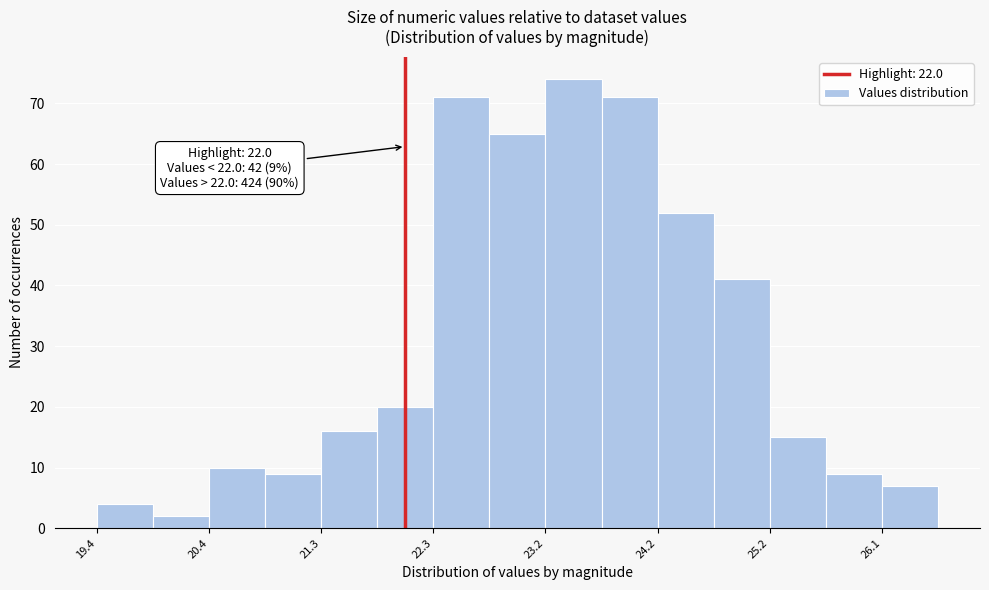

Which range on the x-axis has the tallest bar?

23.2 to 23.7